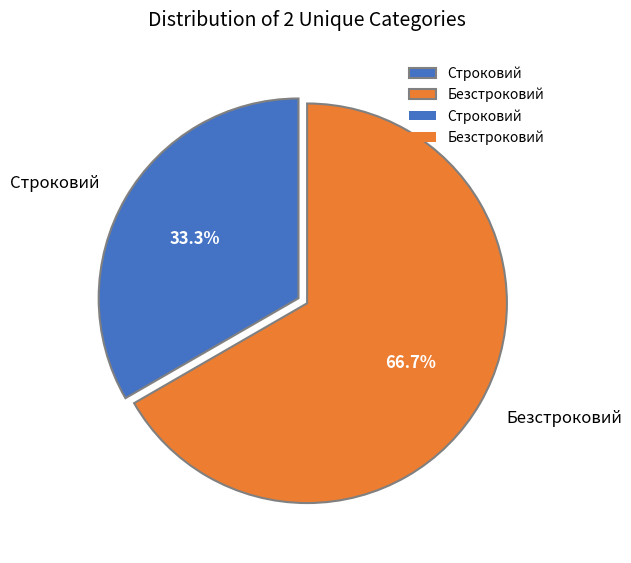

To the nearest percent, what is the difference between the Безстроковий and Строковий slice percentages?

33%